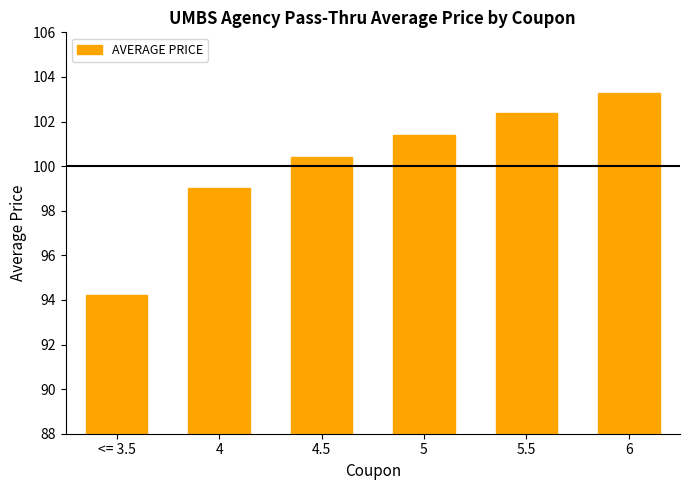

What is the maximum value shown in the chart?

103.3